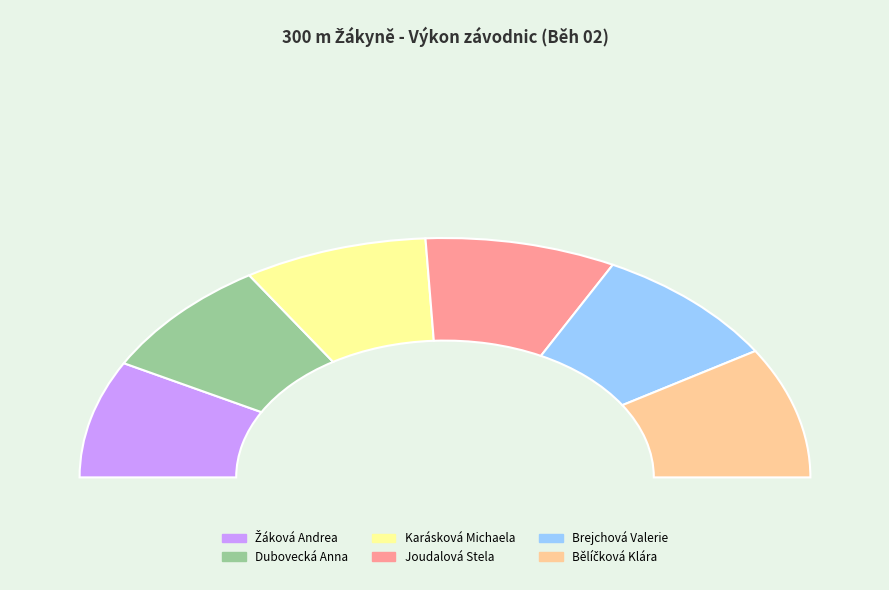

Does Brejchová Valerie account for over 50% of the chart?

No